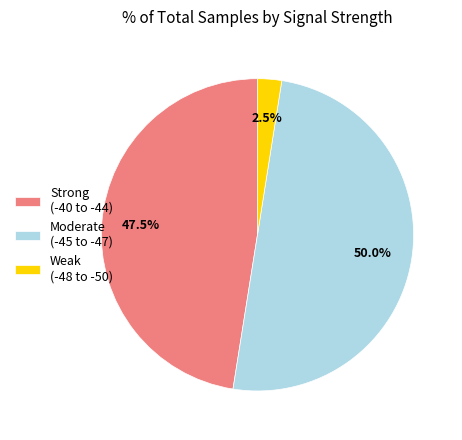

Rank the categories by value from highest to lowest.

Moderate (-45 to -47), Strong (-40 to -44), Weak (-48 to -50)